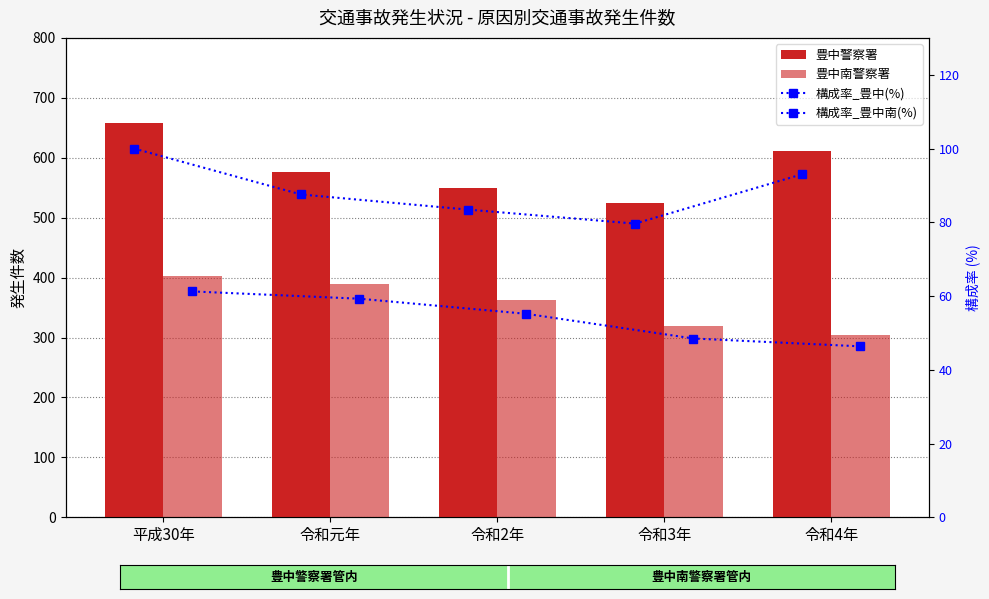

What is the maximum value shown in the chart?

658.0